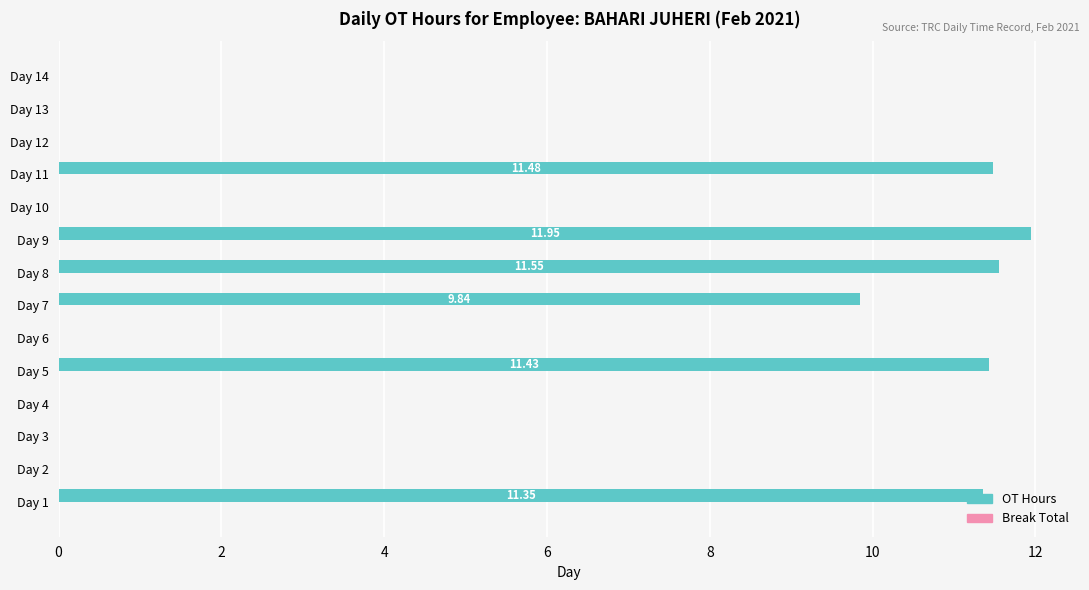

How many distinct data groups are displayed?

1